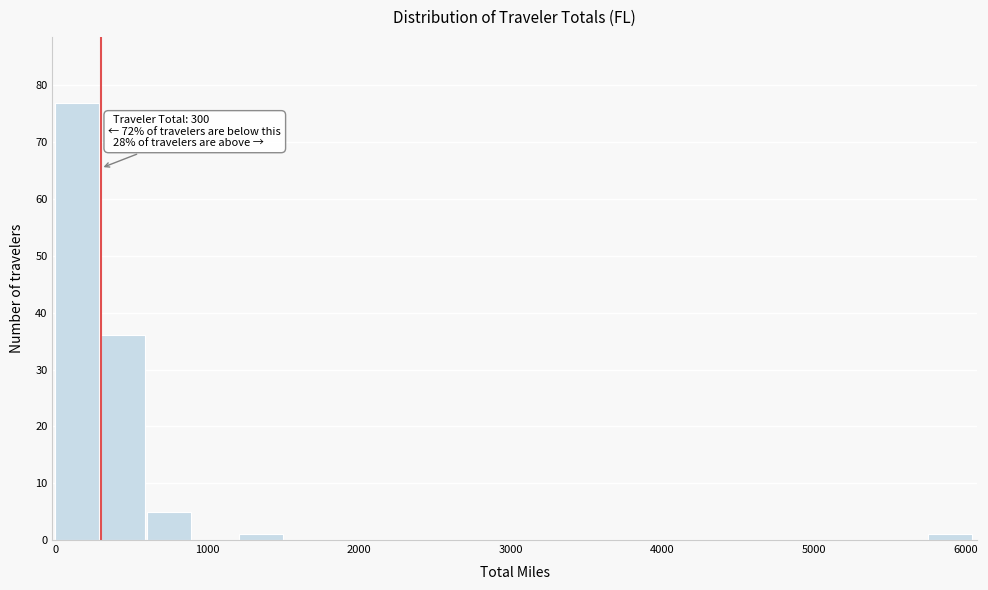

Read against the x-axis, roughly where is the centre of the tallest bar?

100